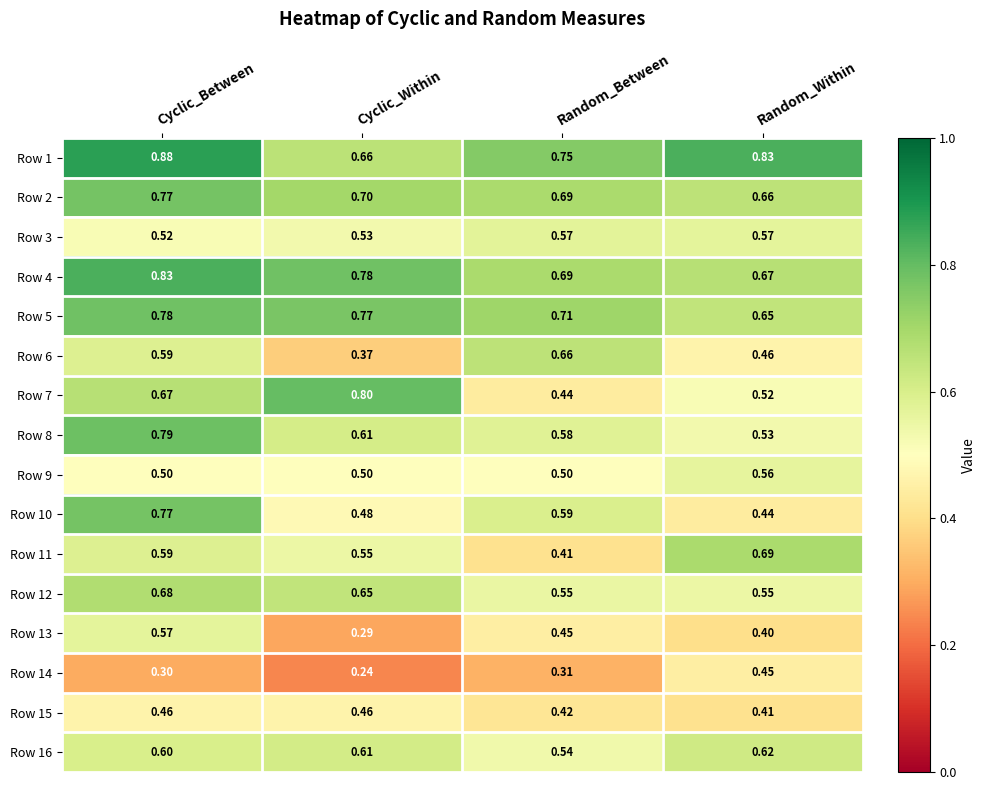

Is the value of Row 6 at Cyclic_Between greater than the value of Row 14 at Cyclic_Between?

Yes